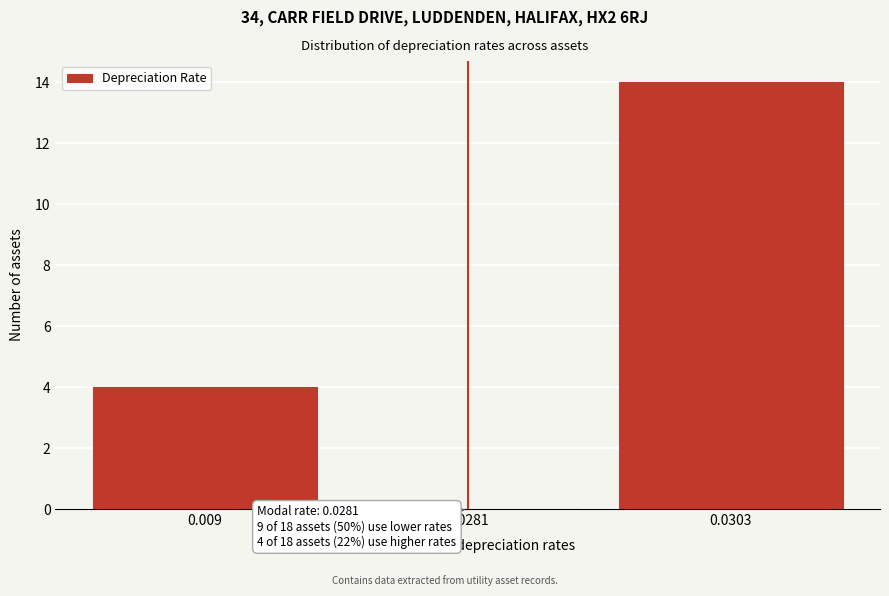

Reading right to left, what are all the values shown in this chart?

0.0303=14	0.0281=0	0.009=4